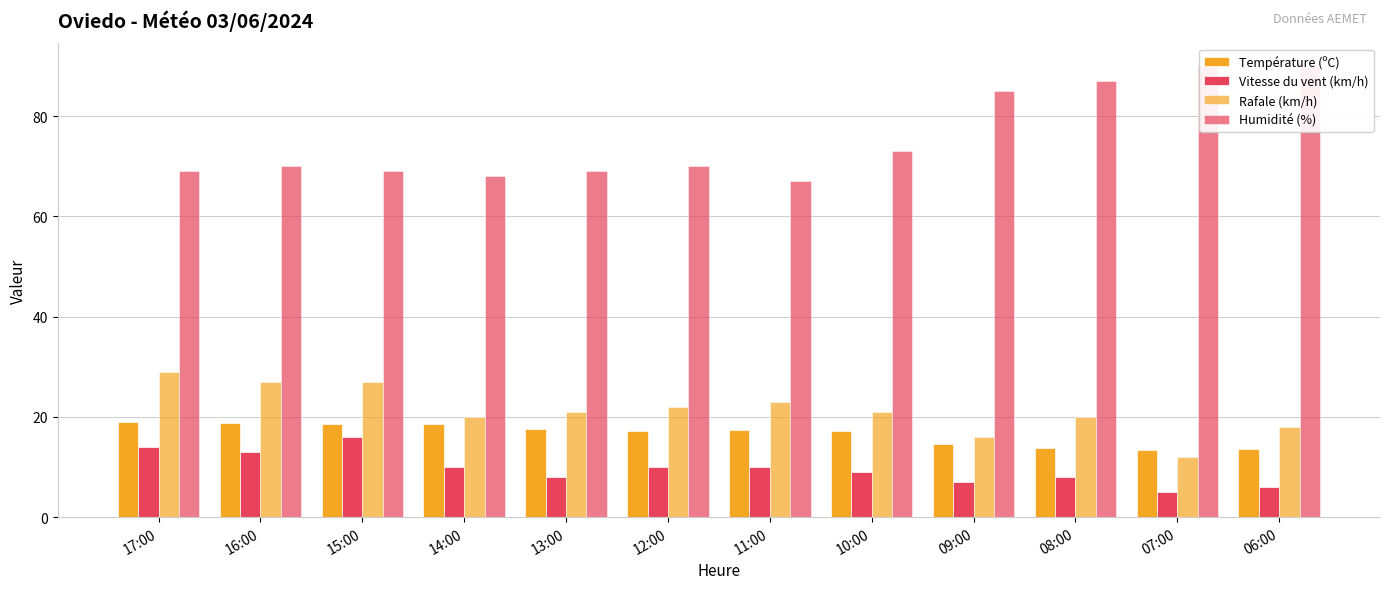

What are all the series names shown in the legend?

Température (ºC), Vitesse du vent (km/h), Rafale (km/h), Humidité (%)